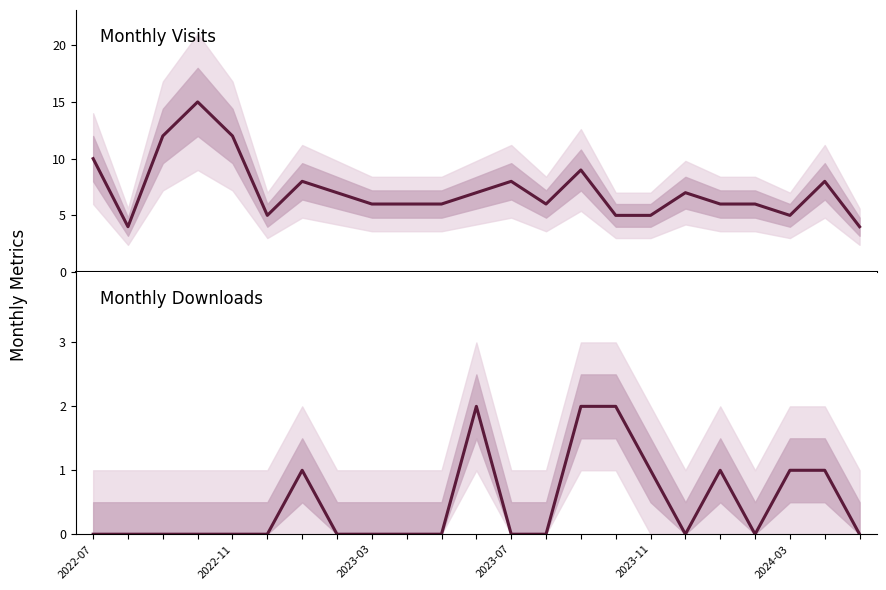

How many lines are shown in the chart?

2